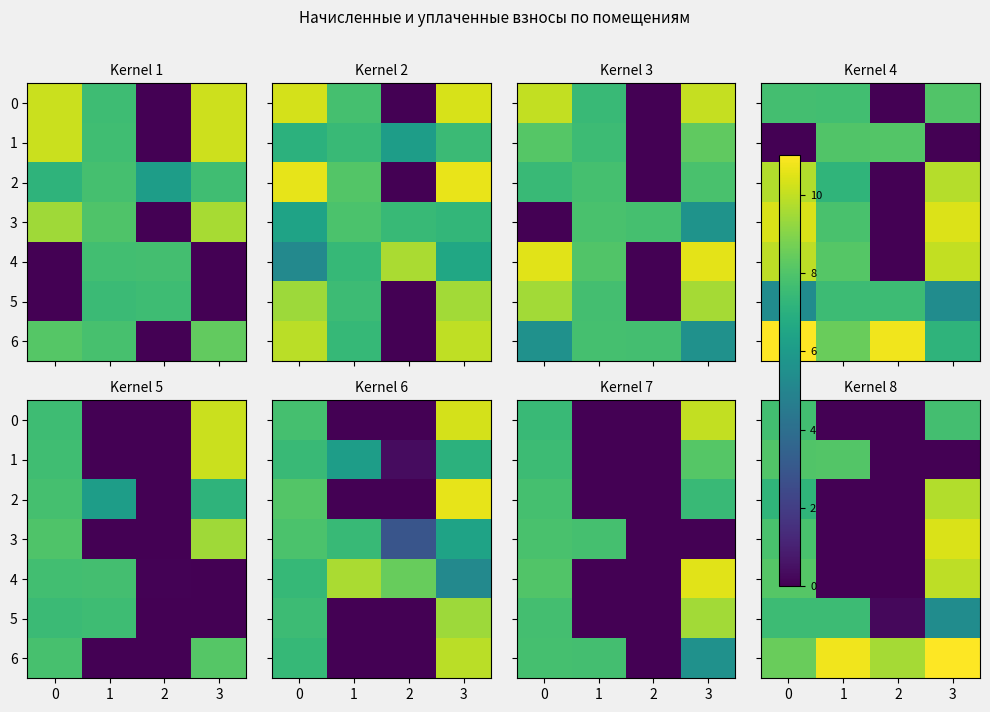

What is the sum of the 2 values at 0 and 3?

16.9